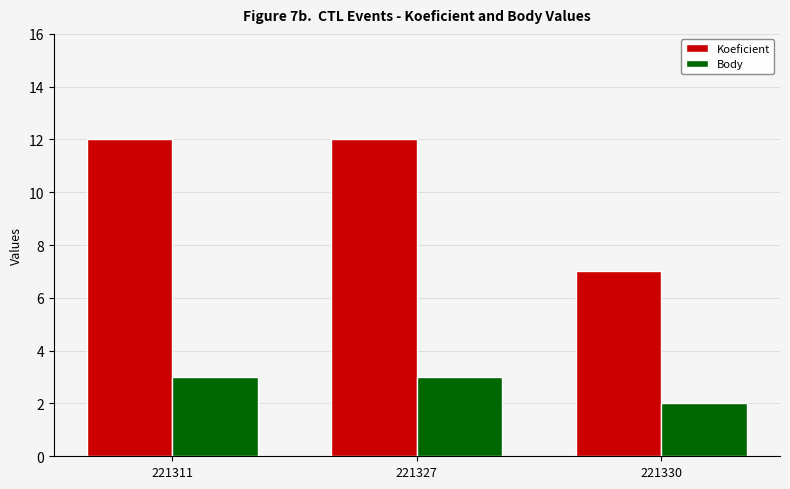

How many bars are there in total?

6